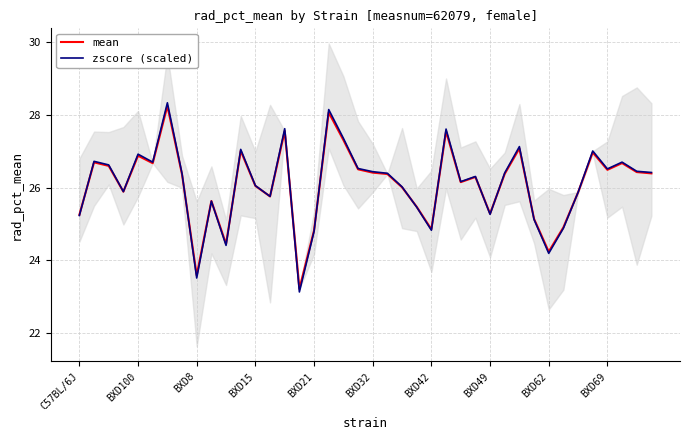

Where is mean nearest to the value 25?

33